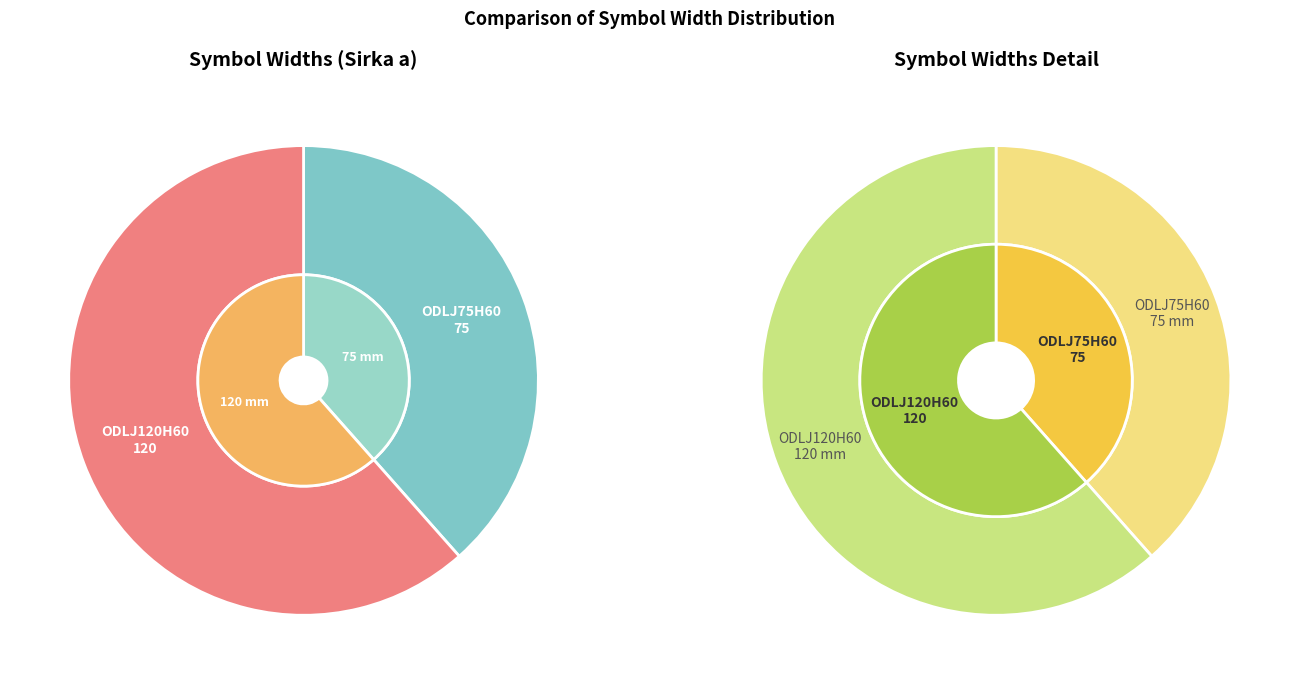

How many slices are in this pie chart?

2